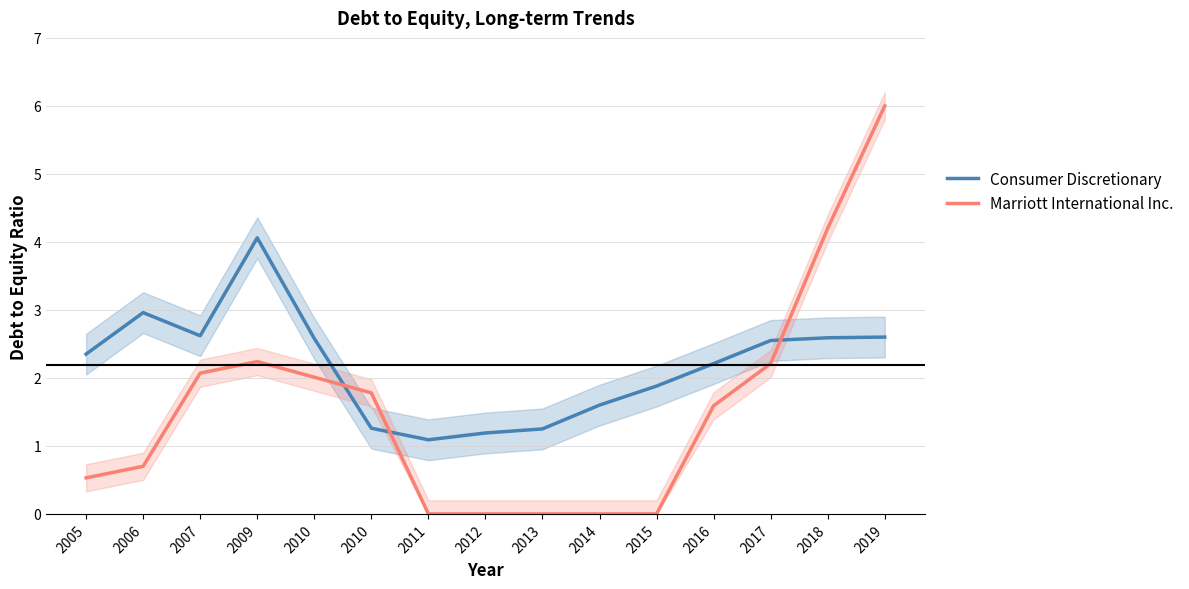

The Consumer Discretionary series shows 2.5 at 2017. True or false?

True